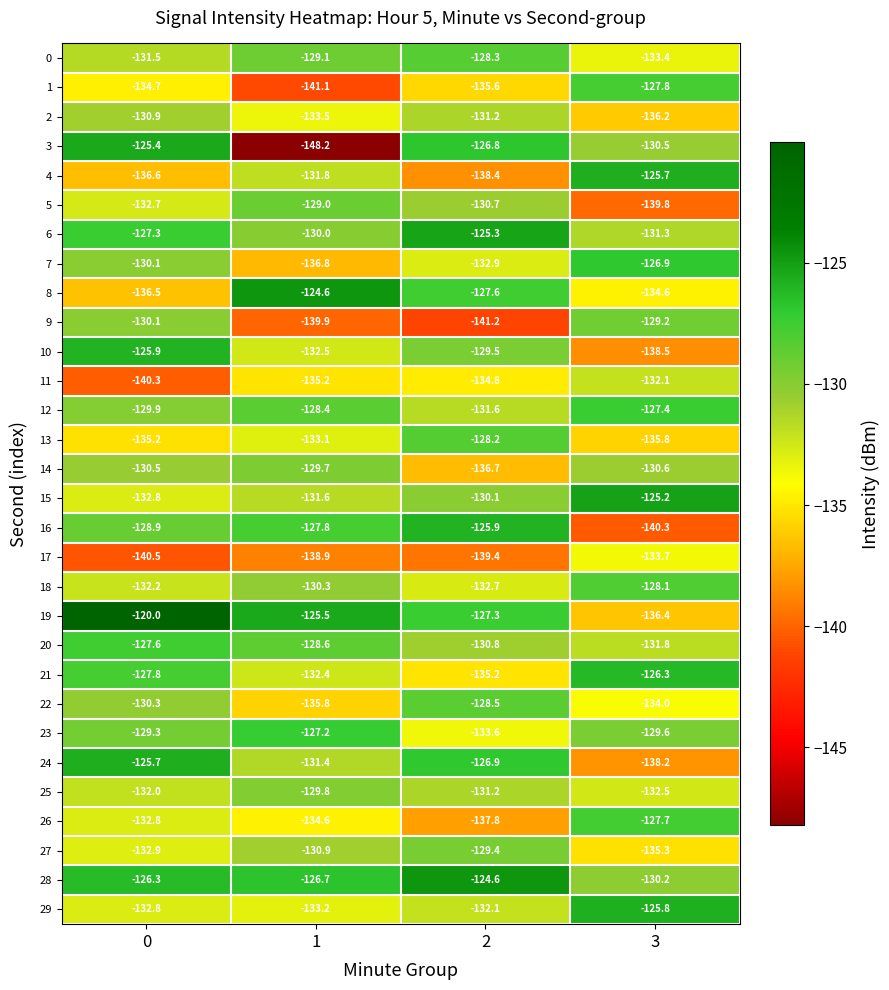

List the labels in order of 24 value, largest first.

0, 2, 1, 3